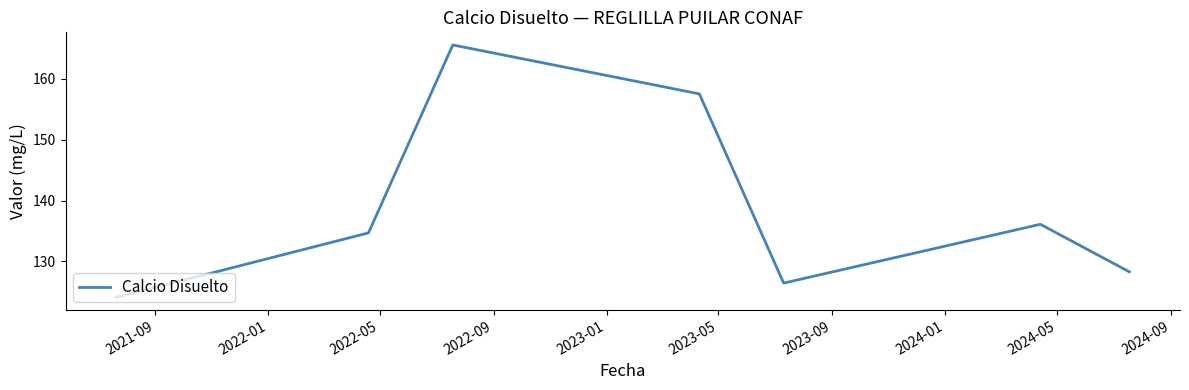

What is the minimum value shown in the chart?

124.1